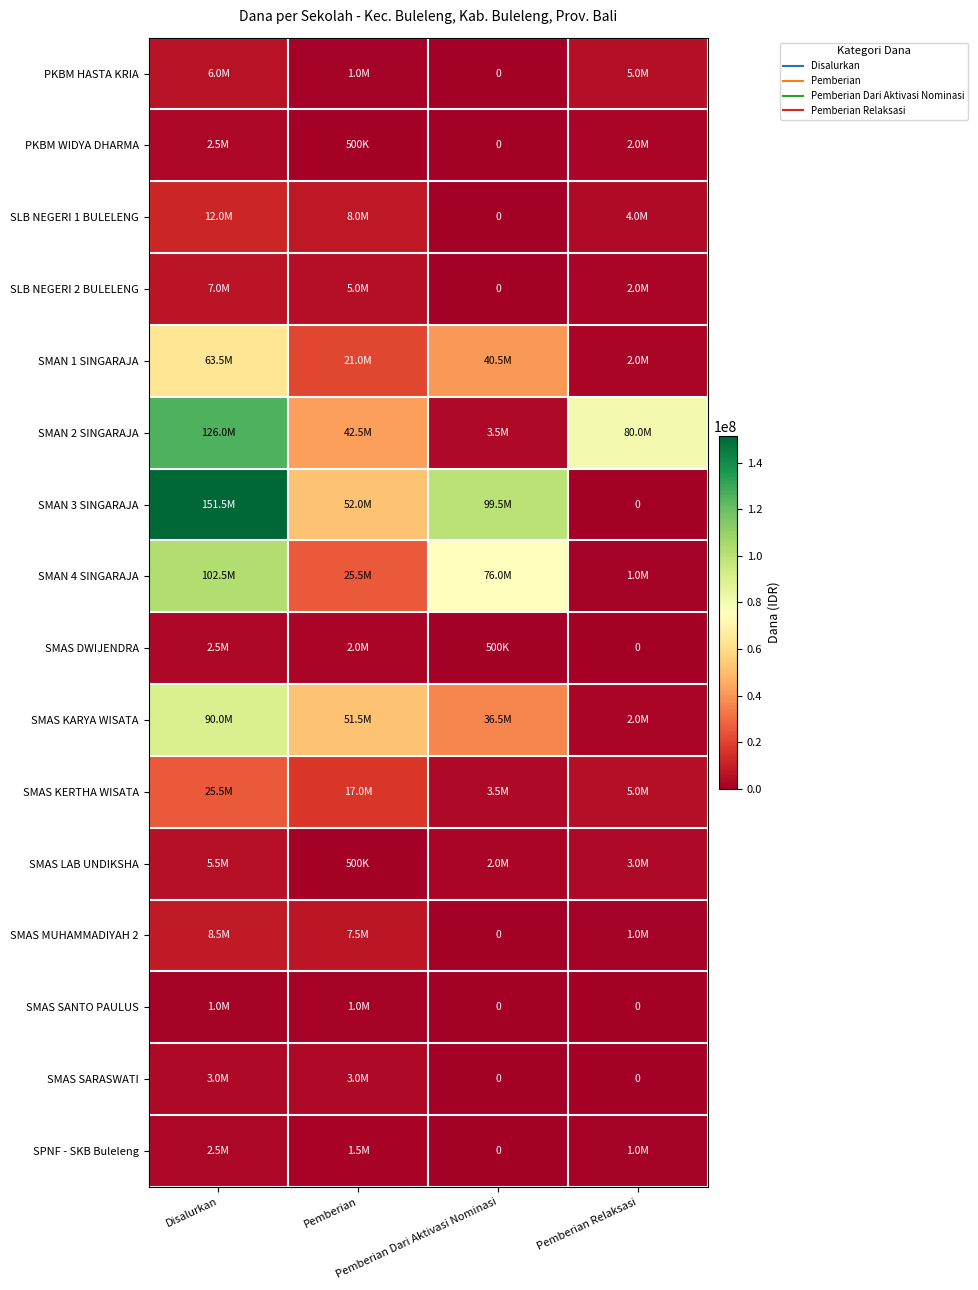

True or false: SMAN 3 SINGARAJA has a value of 0 at Pemberian Relaksasi.

True